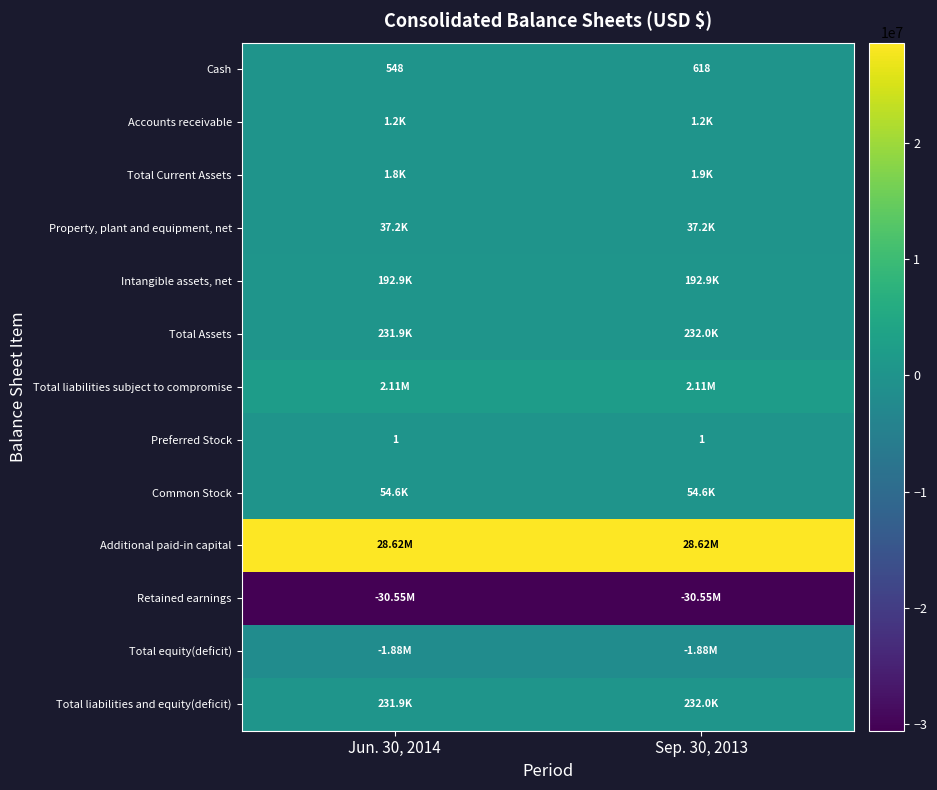

How many series are shown in this chart?

13